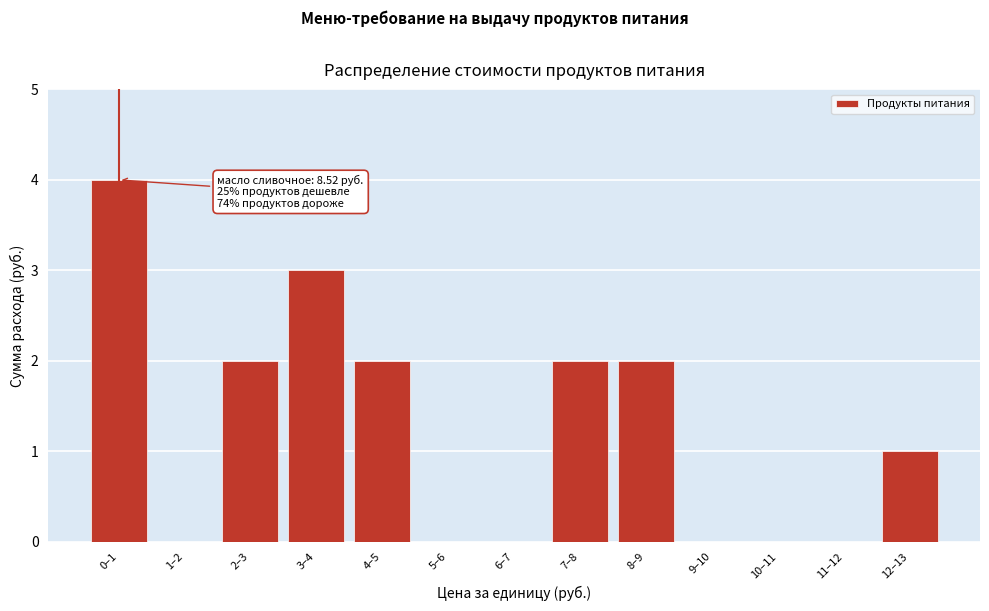

Reading left to right, what are all the values shown in this chart?

0–1=4	1–2=0	2–3=2	3–4=3	4–5=2	5–6=0	6–7=0	7–8=2	8–9=2	9–10=0	10–11=0	11–12=0	12–13=1